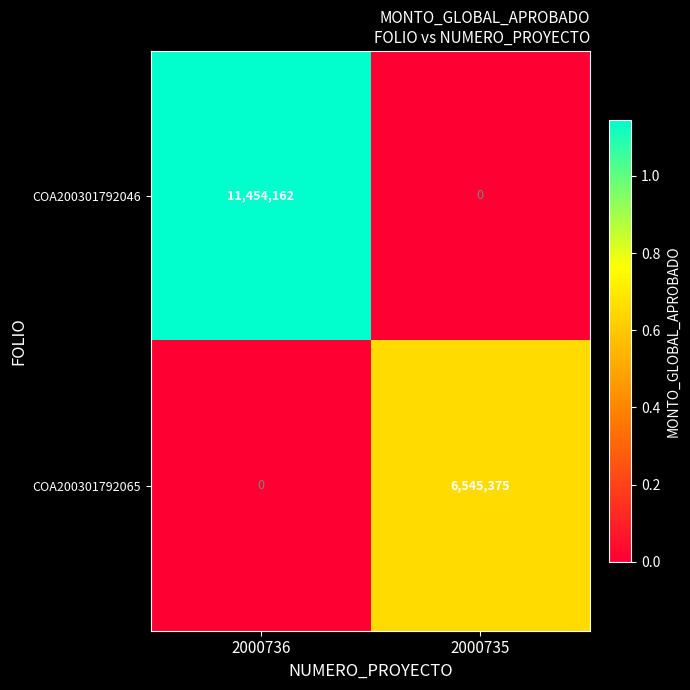

Rank the series by their average value, from lowest to highest.

COA200301792065, COA200301792046